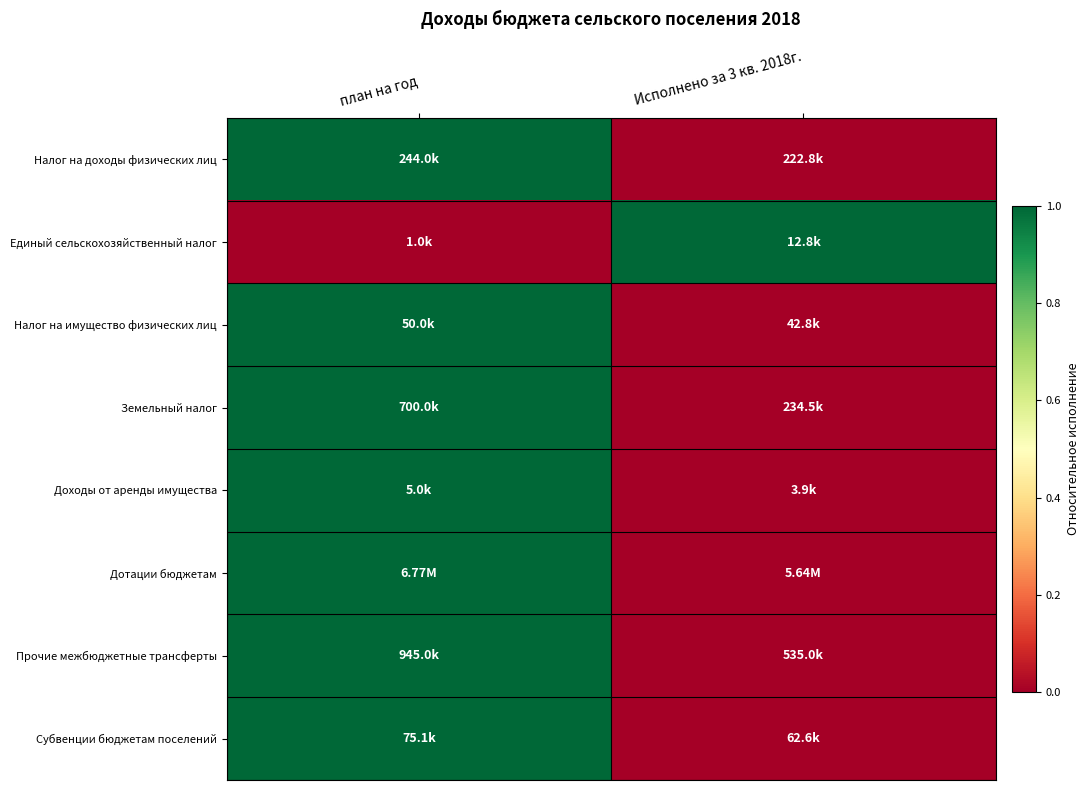

What is the total value across all series at Исполнено за 3 кв. 2018г.?

1